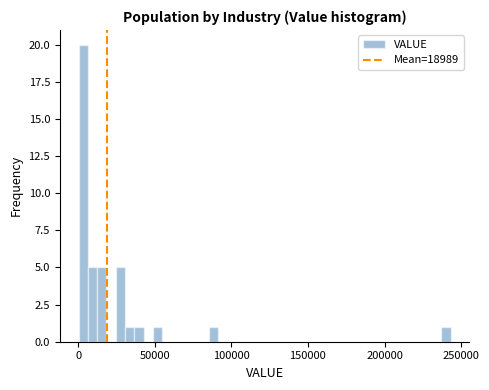

Around what value on the x-axis is the tallest bar? Give the approximate position of its centre, as read against the axis.

5000